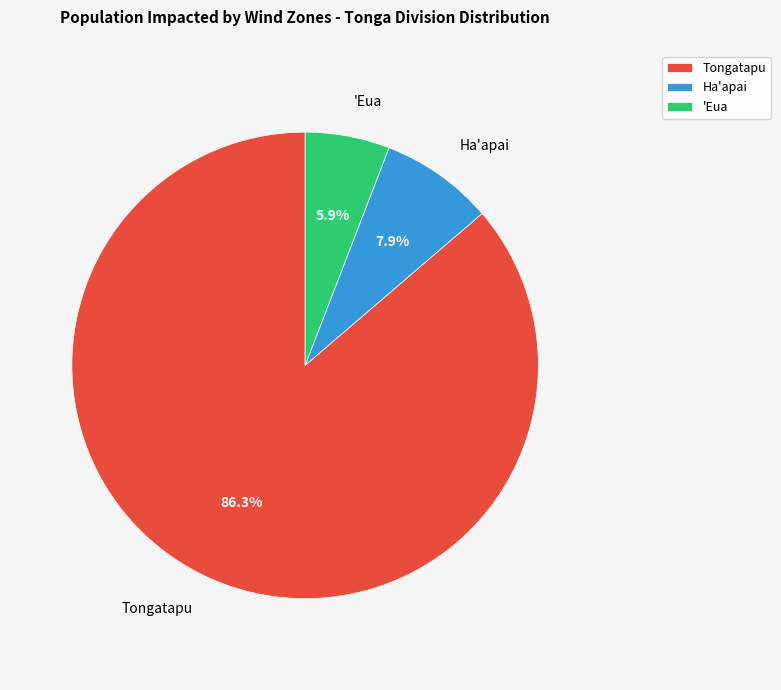

What percentage is the Tongatapu slice, to the nearest percent?

86%